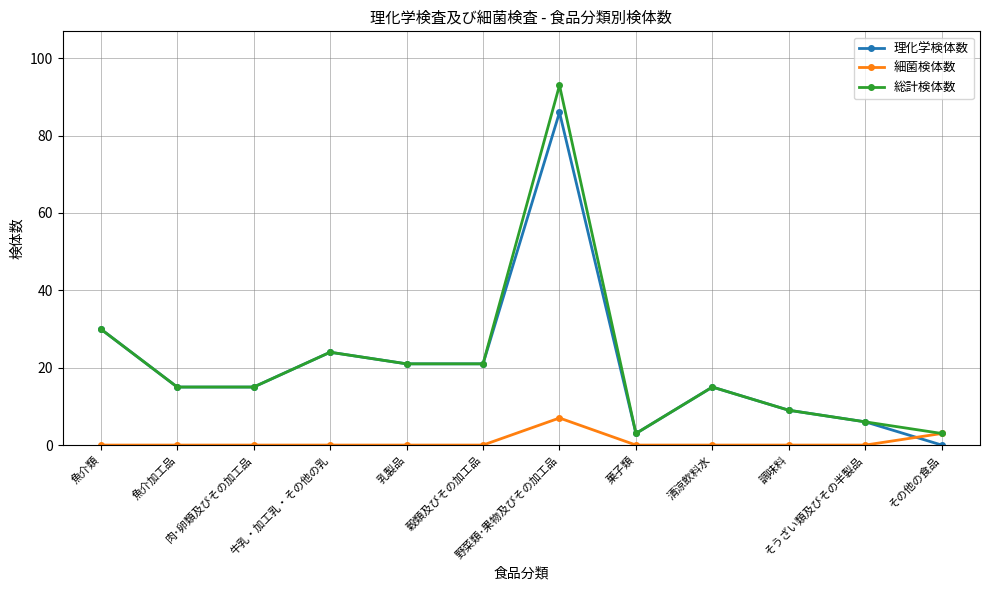

What position from the right is 魚介類?

12